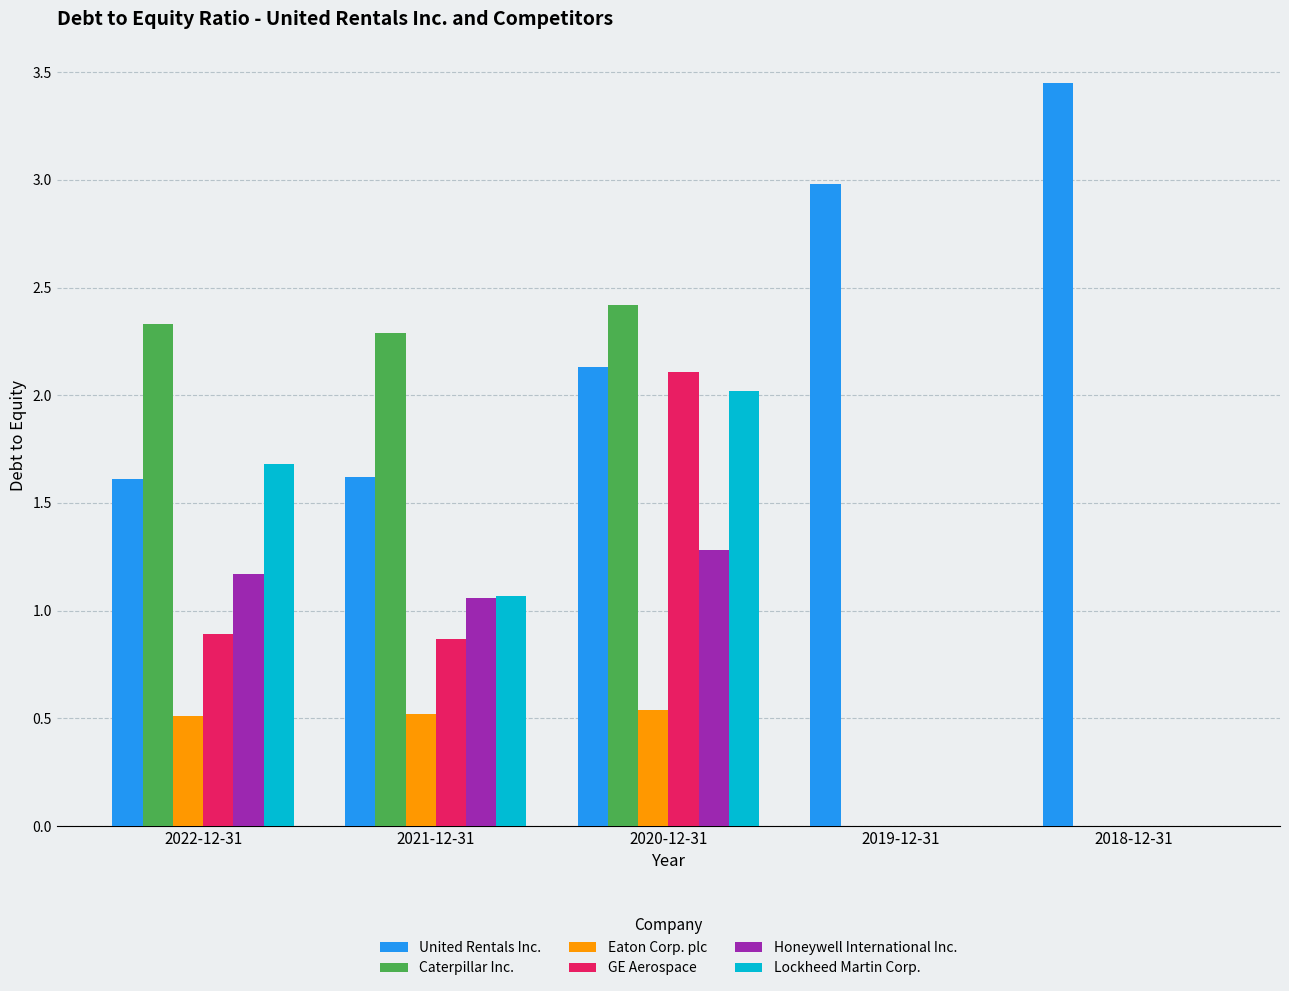

Is the value of Eaton Corp. plc at 2022-12-31 greater than the value of Caterpillar Inc. at 2018-12-31?

Yes